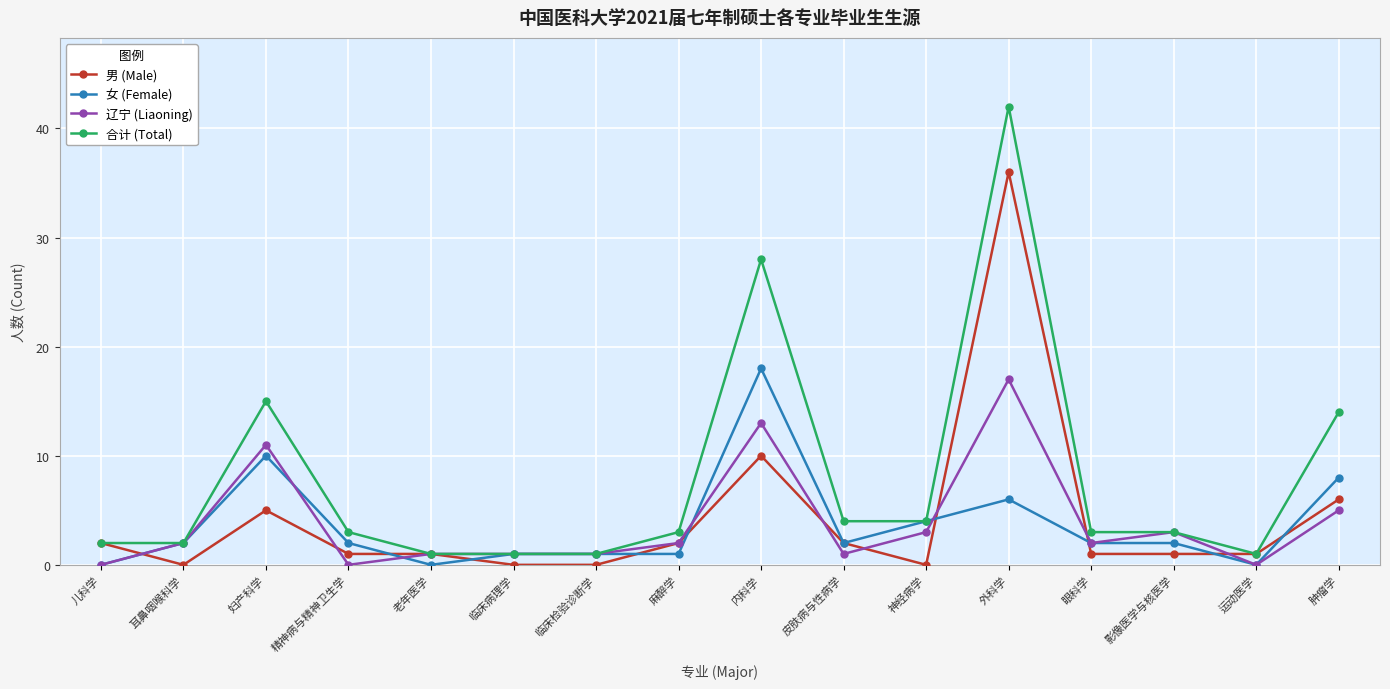

Reading left to right, transcribe all the data shown in this chart.

男 (Male): 2	0	5	1	1	0	0	2	10	2	0	36	1	1	1	6
女 (Female): 0	2	10	2	0	1	1	1	18	2	4	6	2	2	0	8
辽宁 (Liaoning): 0	2	11	0	1	1	1	2	13	1	3	17	2	3	0	5
合计 (Total): 2	2	15	3	1	1	1	3	28	4	4	42	3	3	1	14